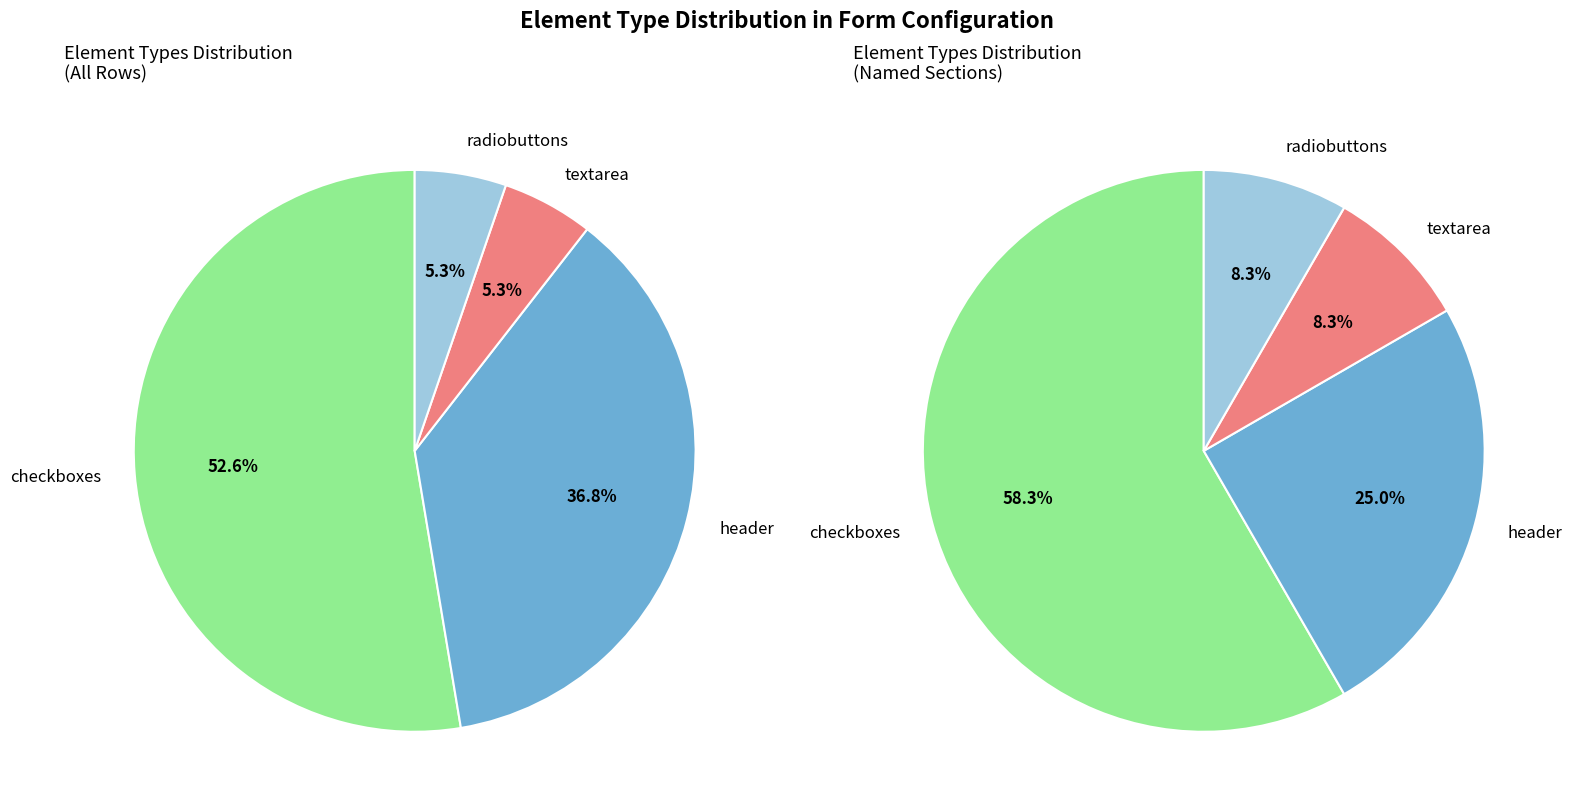

What percentage is the radiobuttons slice, to the nearest percent?

5%